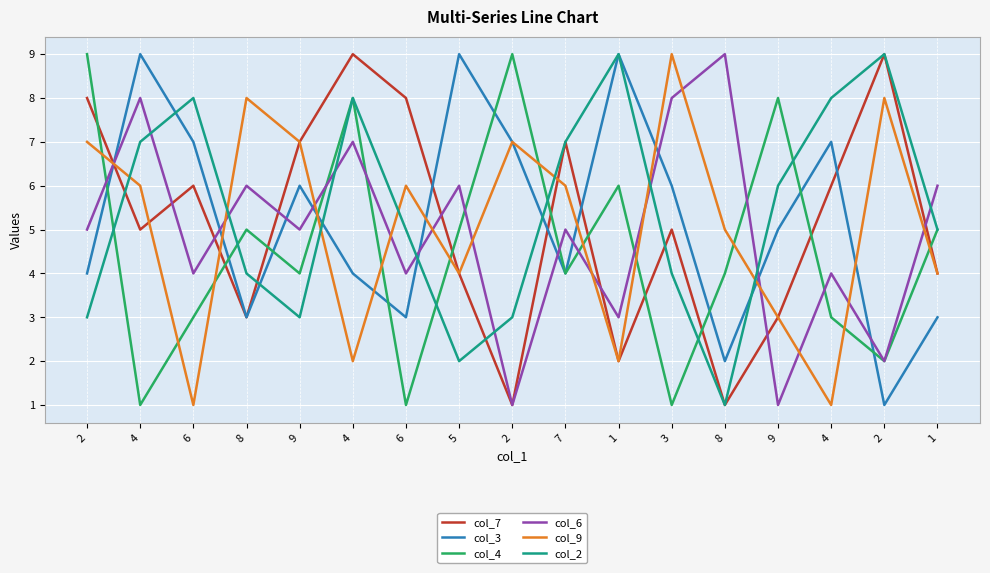

Reading right to left, transcribe all the data shown in this chart.

col_7: 4	9	6	3	1	5	2	7	1	4	8	9	7	3	6	5	8
col_3: 3	1	7	5	2	6	9	4	7	9	3	4	6	3	7	9	4
col_4: 5	2	3	8	4	1	6	4	9	5	1	8	4	5	3	1	9
col_6: 6	2	4	1	9	8	3	5	1	6	4	7	5	6	4	8	5
col_9: 4	8	1	3	5	9	2	6	7	4	6	2	7	8	1	6	7
col_2: 5	9	8	6	1	4	9	7	3	2	5	8	3	4	8	7	3